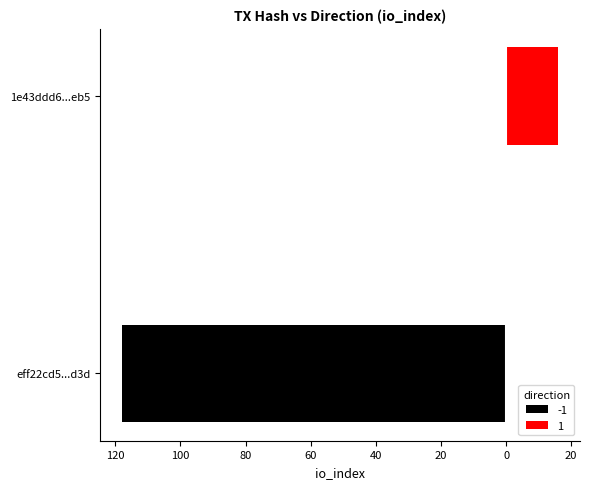

What is the sum of the eff22cd51892cd307c868ddc8e79bbdd80e3d3d values at direction and io_index?

117